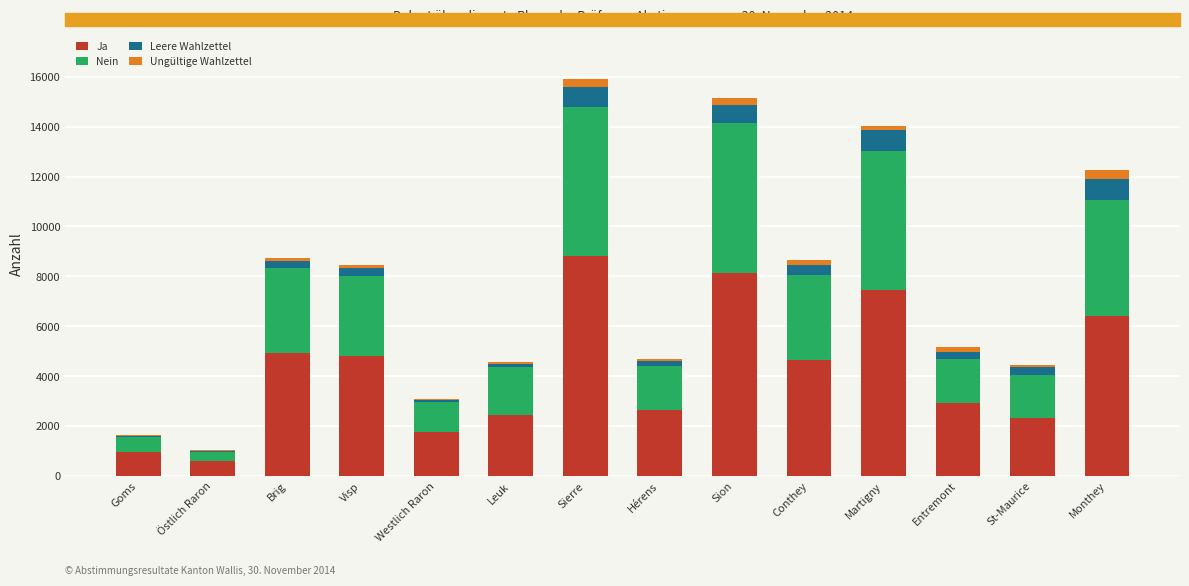

At which label does Ja reach its peak?

Sierre